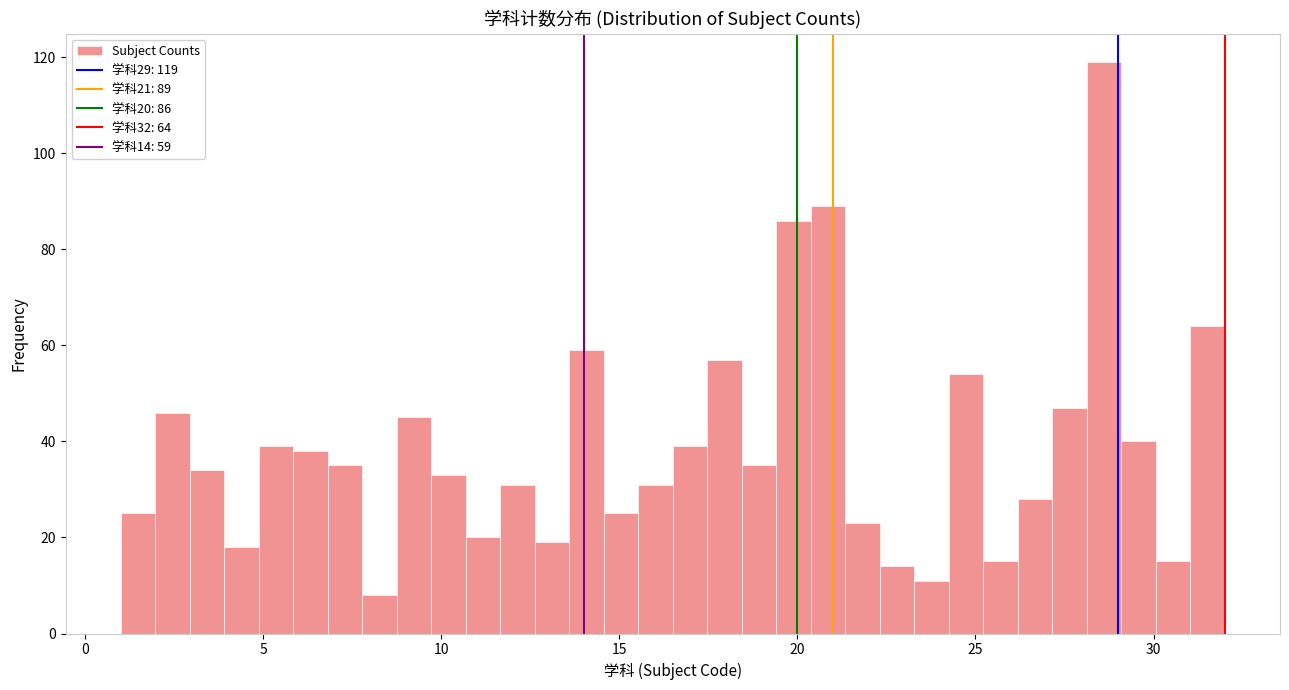

Read against the x-axis, roughly where is the centre of the tallest bar?

28.5